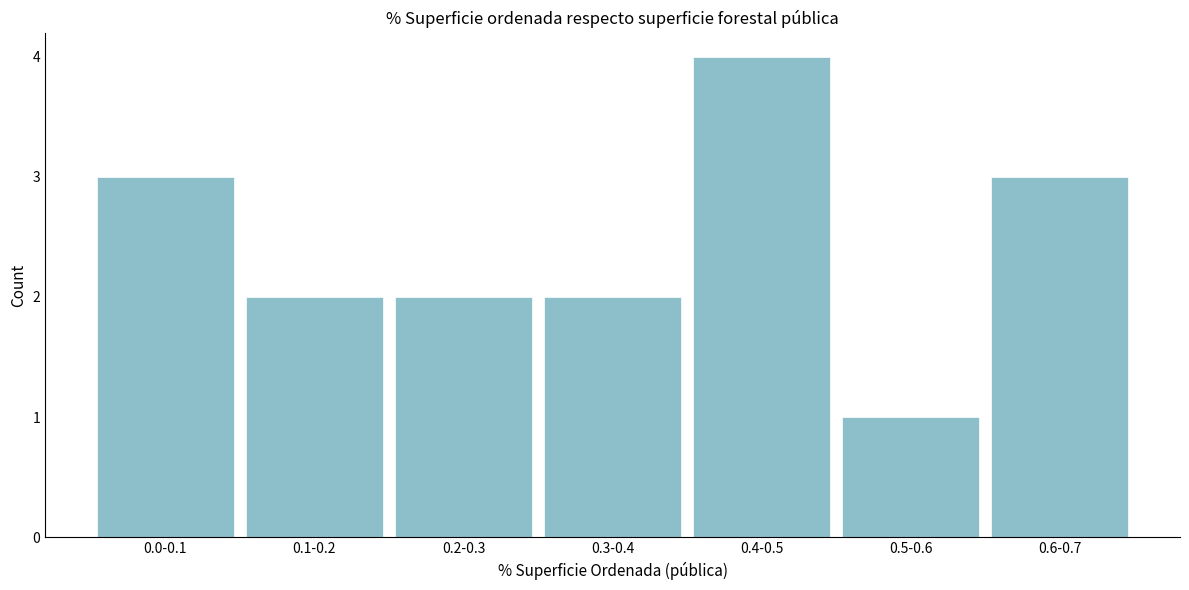

Reading left to right, what are all the values shown in this chart?

3	2	2	2	4	1	3